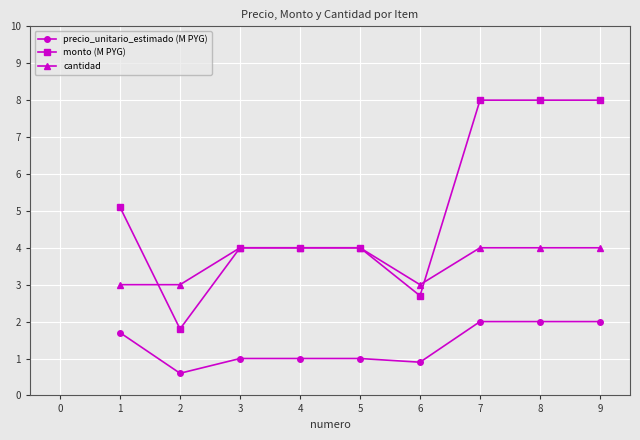

What is the smallest value displayed?

0.6